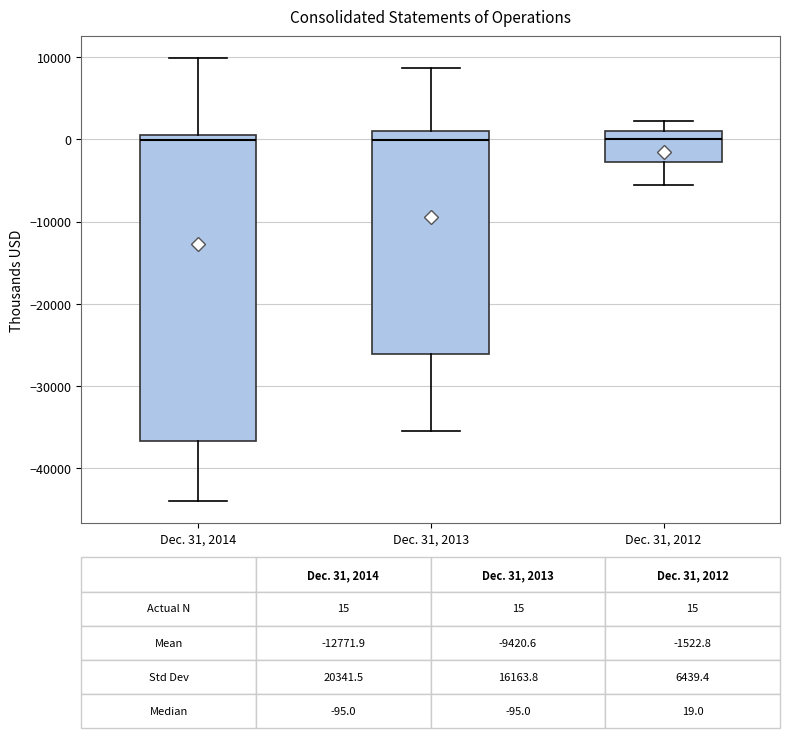

Comparing the boxes themselves (not the whiskers), which one is the tallest?

Dec. 31, 2014